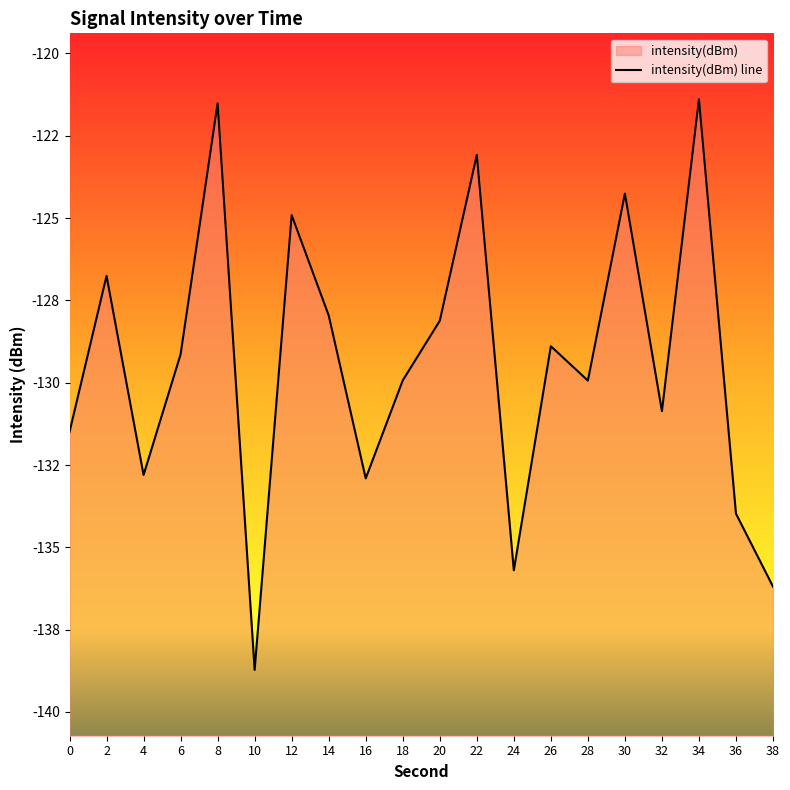

What is the change in value from 22 to 28?

-6.9